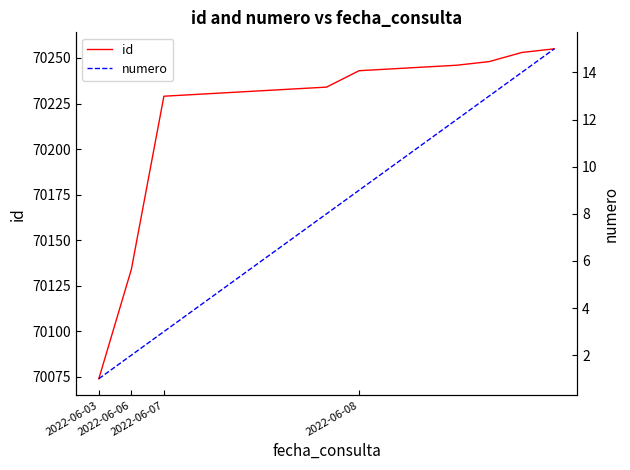

What is the maximum value for id?

70255